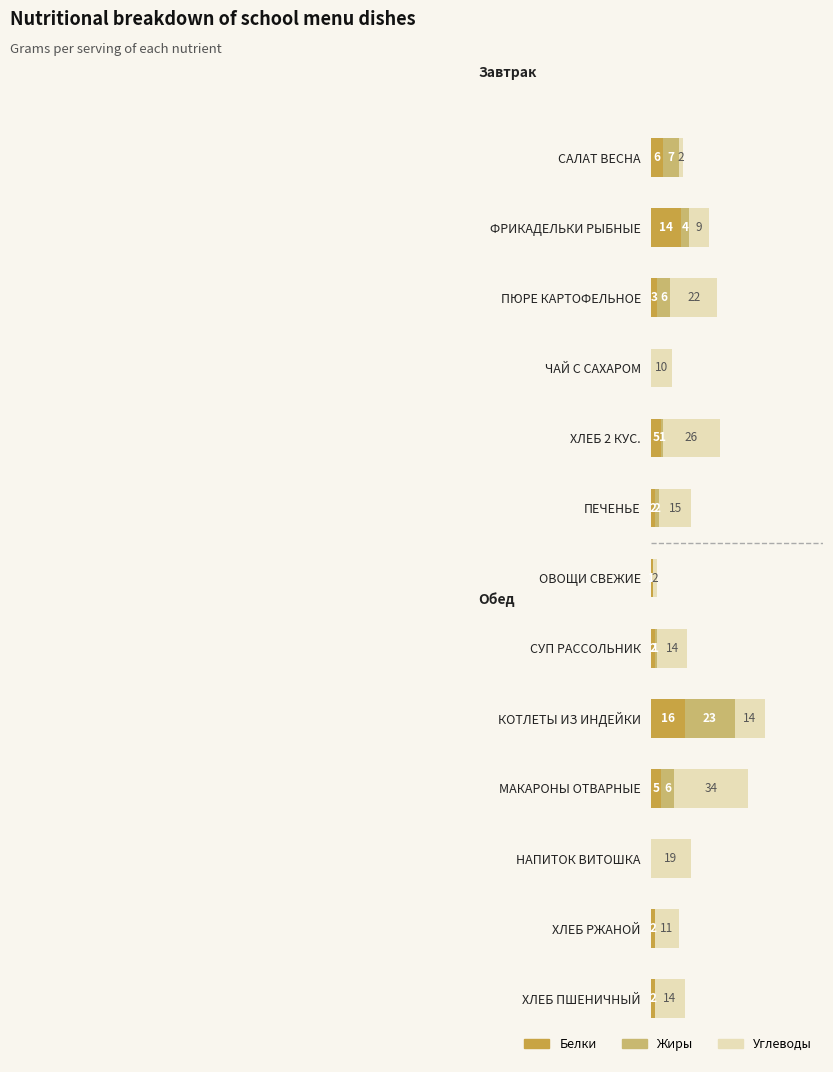

At which category is the sum across all series the highest?

КОТЛЕТЫ ИЗ ИНДЕЙКИ